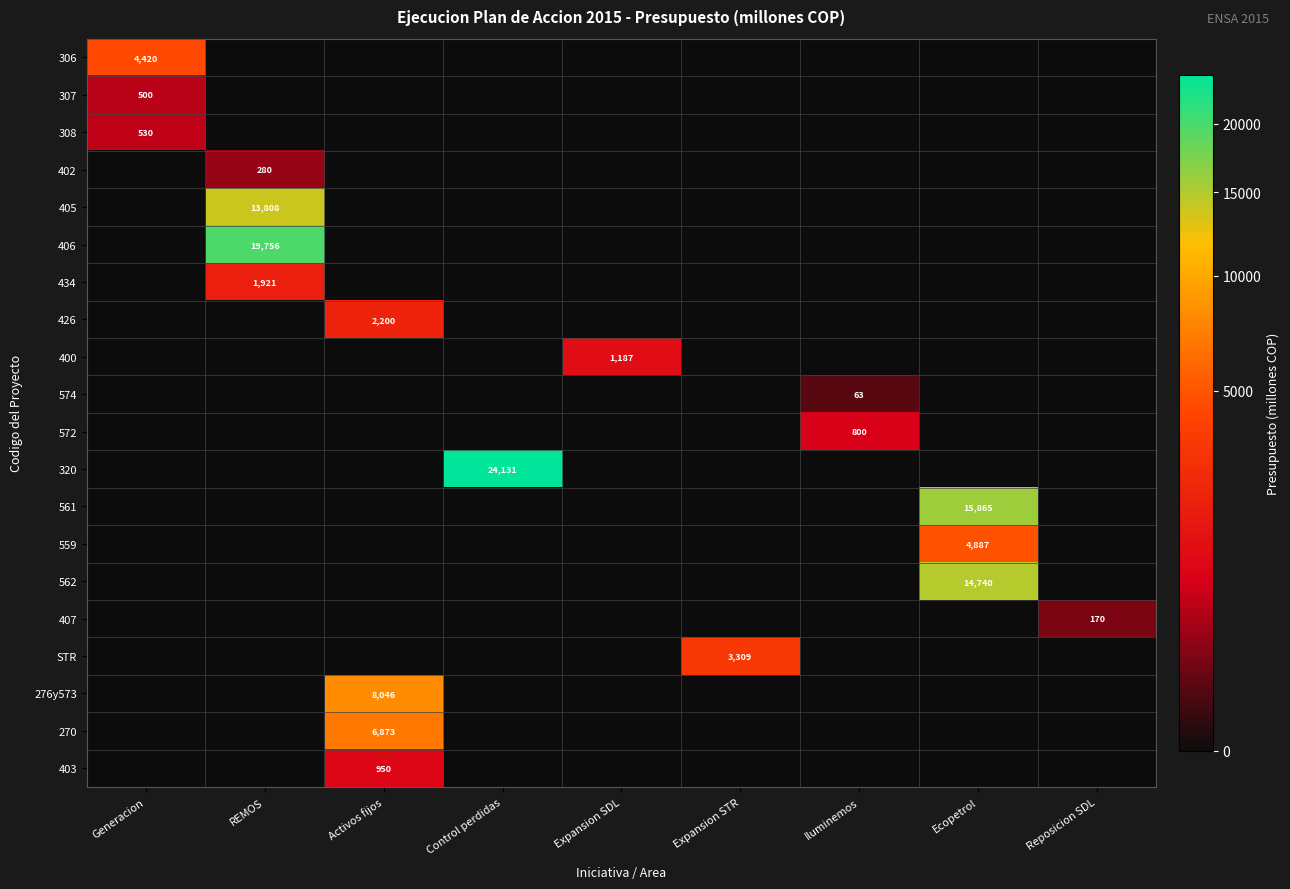

Which category has the lowest value across all series?

Iluminemos